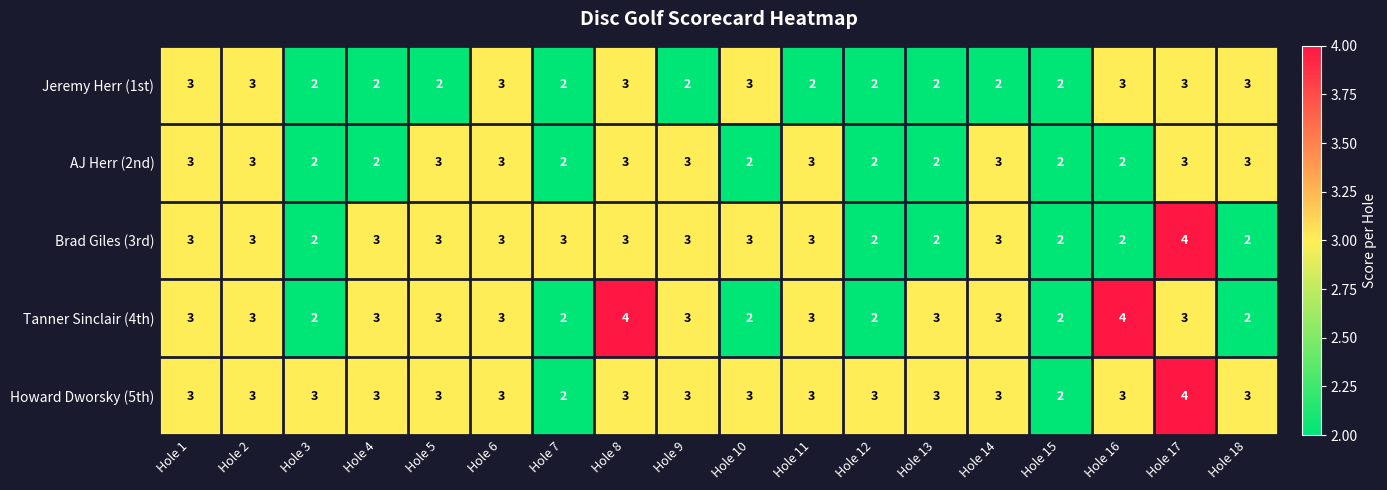

What is the sum of the Tanner Sinclair (4th) values at Hole 18 and Hole 4?

5